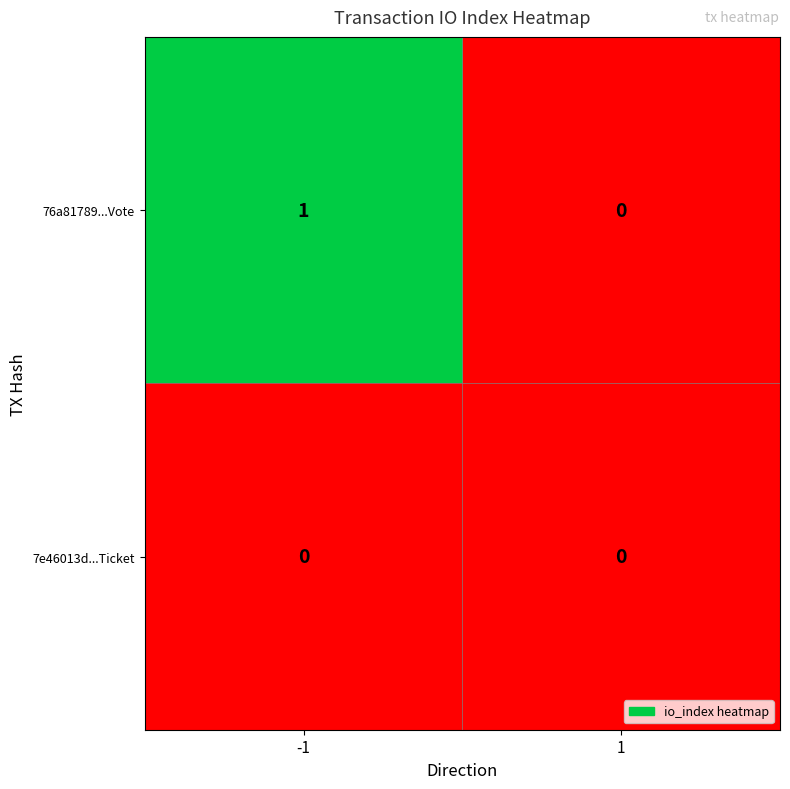

Count the number of data series in this chart.

2